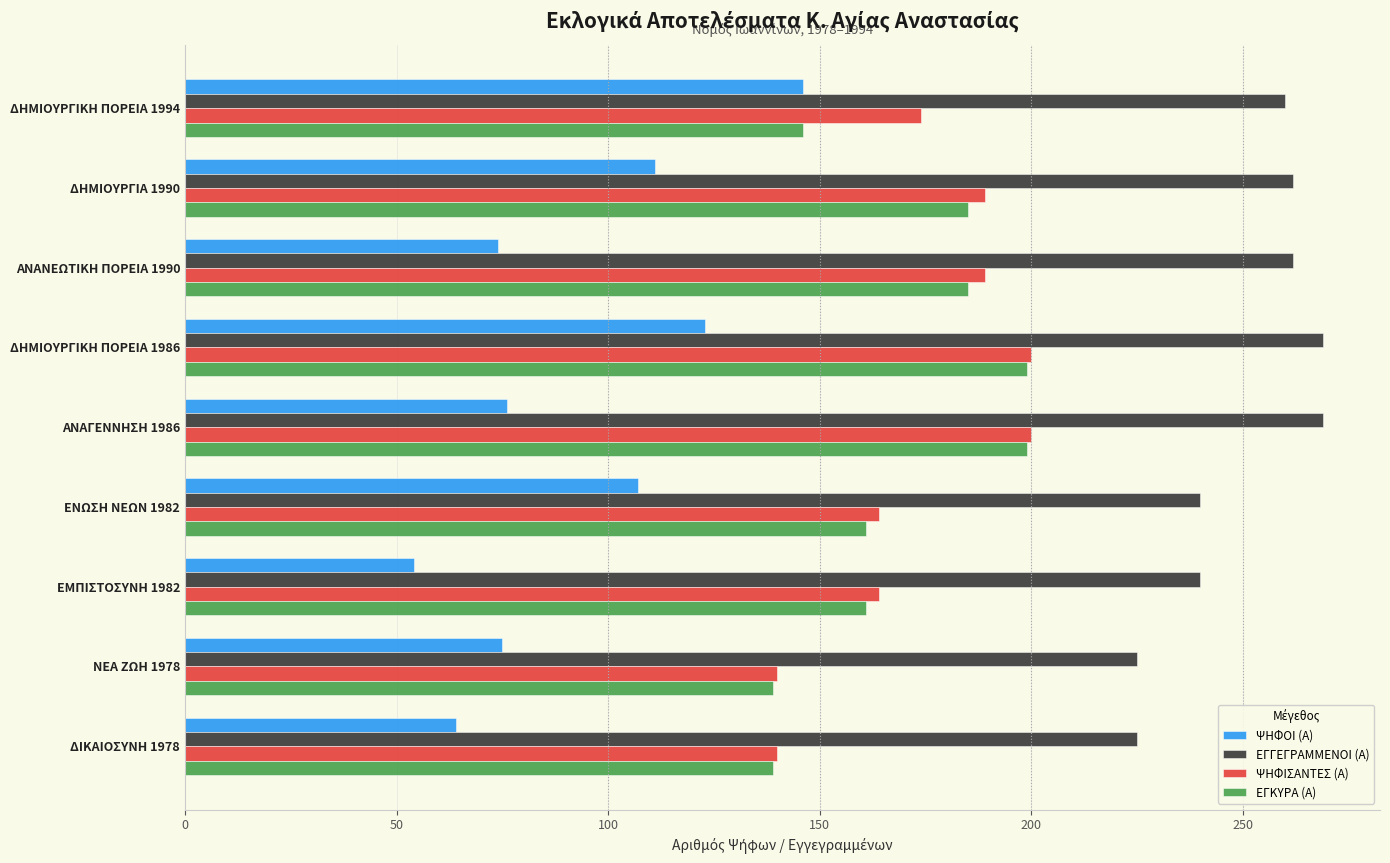

Which category has the lowest value across all series?

ΕΜΠΙΣΤΟΣΥΝΗ 1982